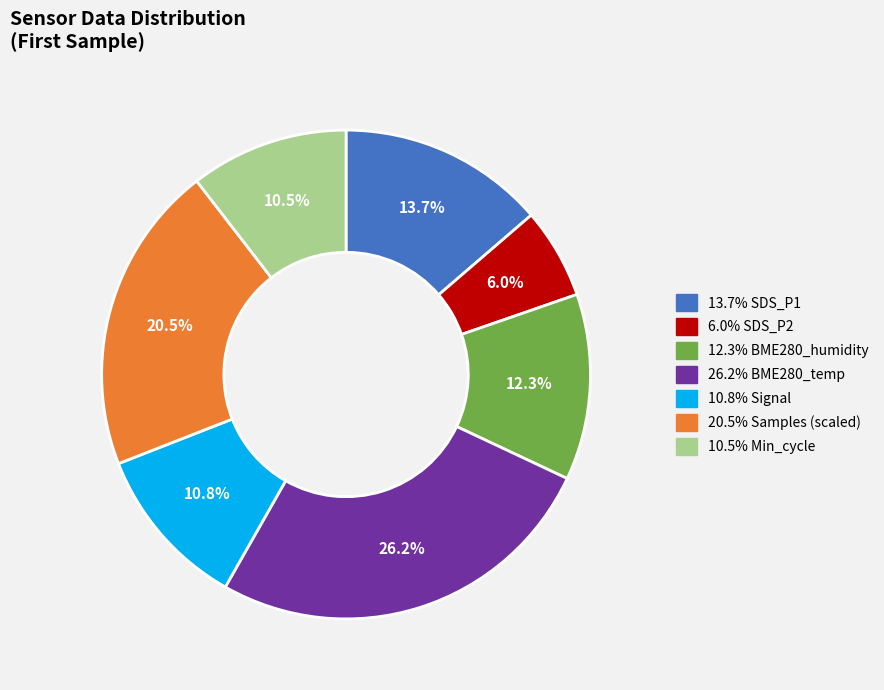

Is the sum of 12.3% BME280_humidity and 10.5% Min_cycle greater than half?

No